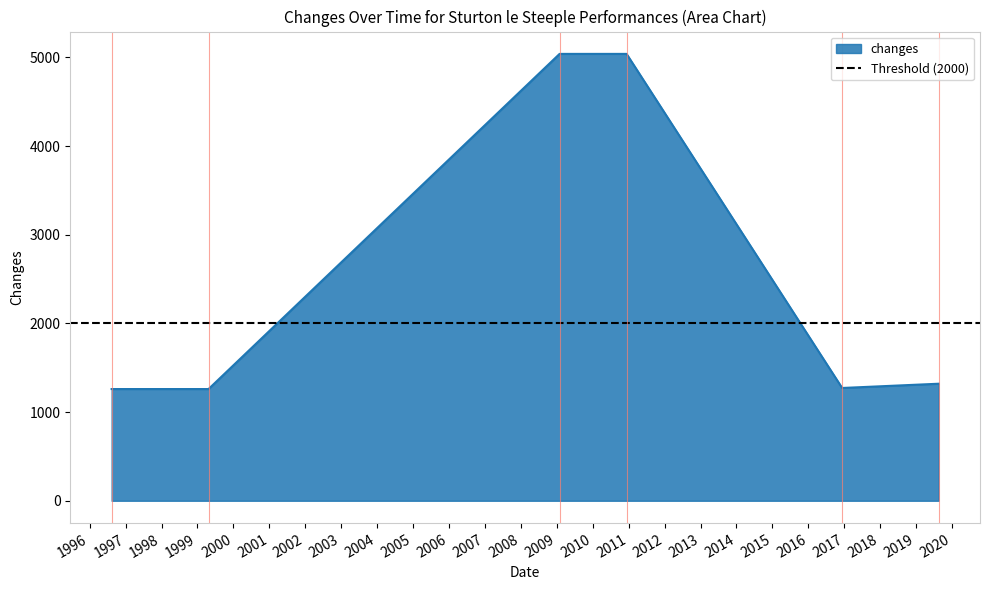

What is the lowest value of the changes series?

1260